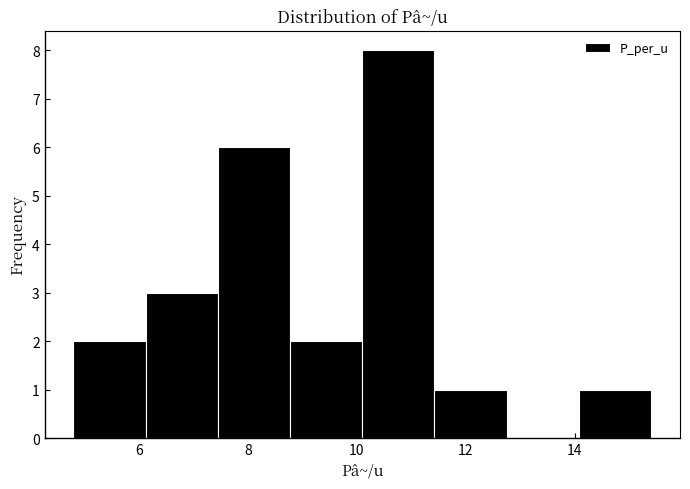

Reading left to right, list every bar in this chart as the range it spans on the x-axis followed by its height. Neither the bar edges nor the heights are printed on the chart, so give them approximately, as read against the axes.

4.8 to 6.2: 2
6.2 to 7.4: 3
7.4 to 8.8: 6
8.8 to 10.2: 2
10.2 to 11.4: 8
11.4 to 12.8: 1
12.8 to 14.0: 0
14.0 to 15.4: 1